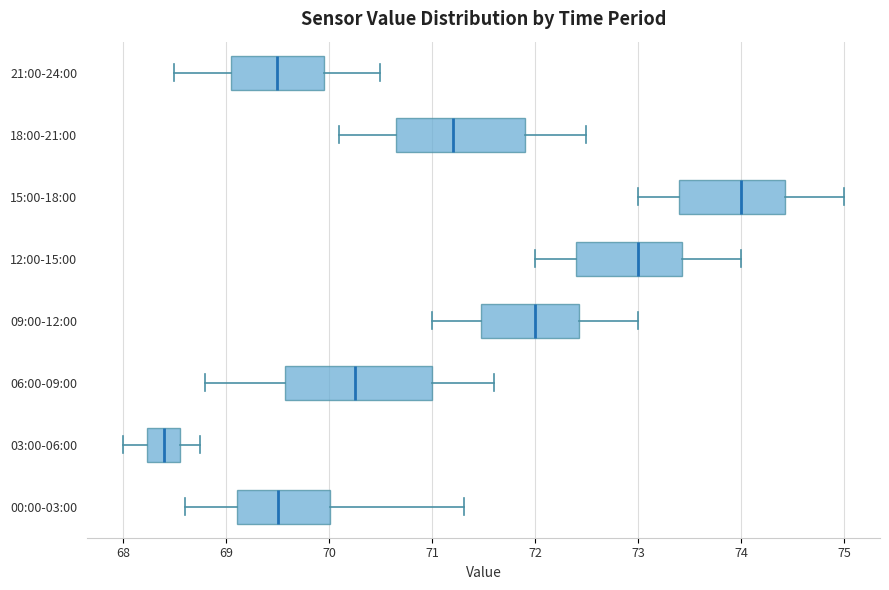

Where does the median line of the box for 06:00-09:00 sit on the x-axis? The values are not printed on the chart, so give them approximately, as read against the axis.

70.3